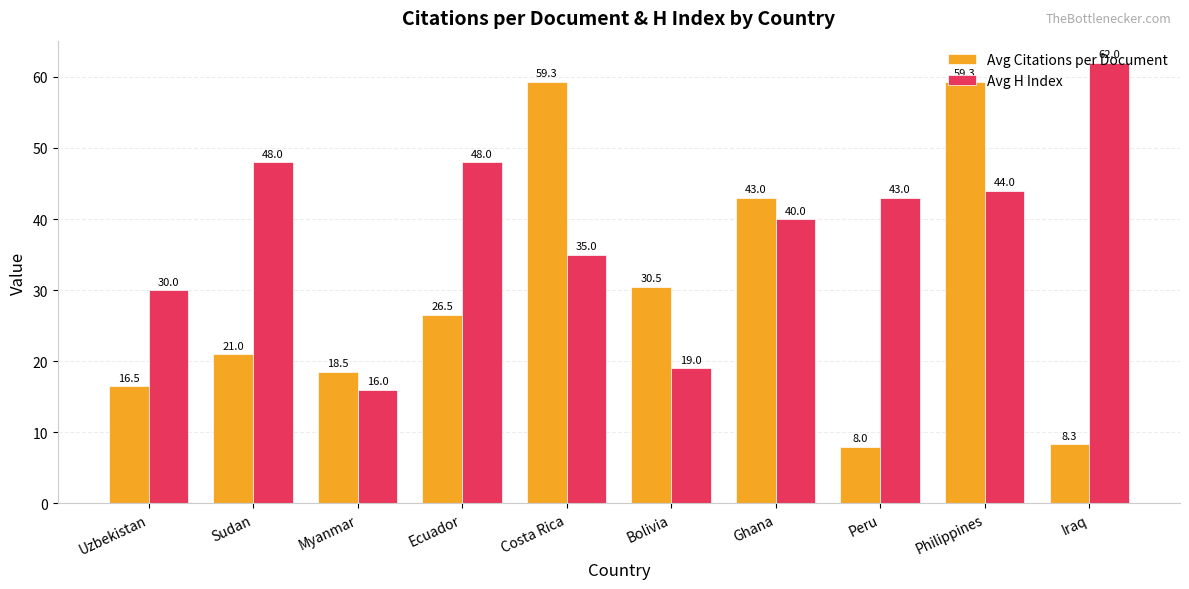

The Avg H Index series shows 68.6 at Peru. True or false?

False